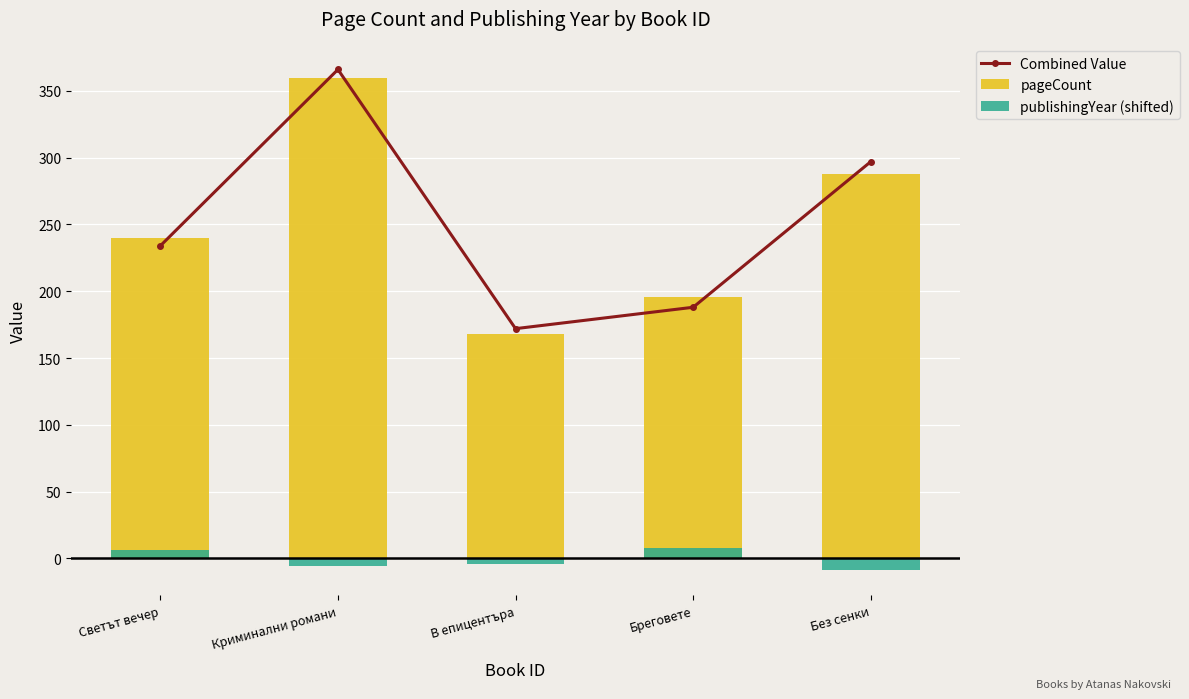

Reading right to left, extract all data points from this chart.

Combined Value: 297	188	172	366	234
pageCount: 288	196	168	360	240
publishingYear (shifted): -9	8	-4	-6	6